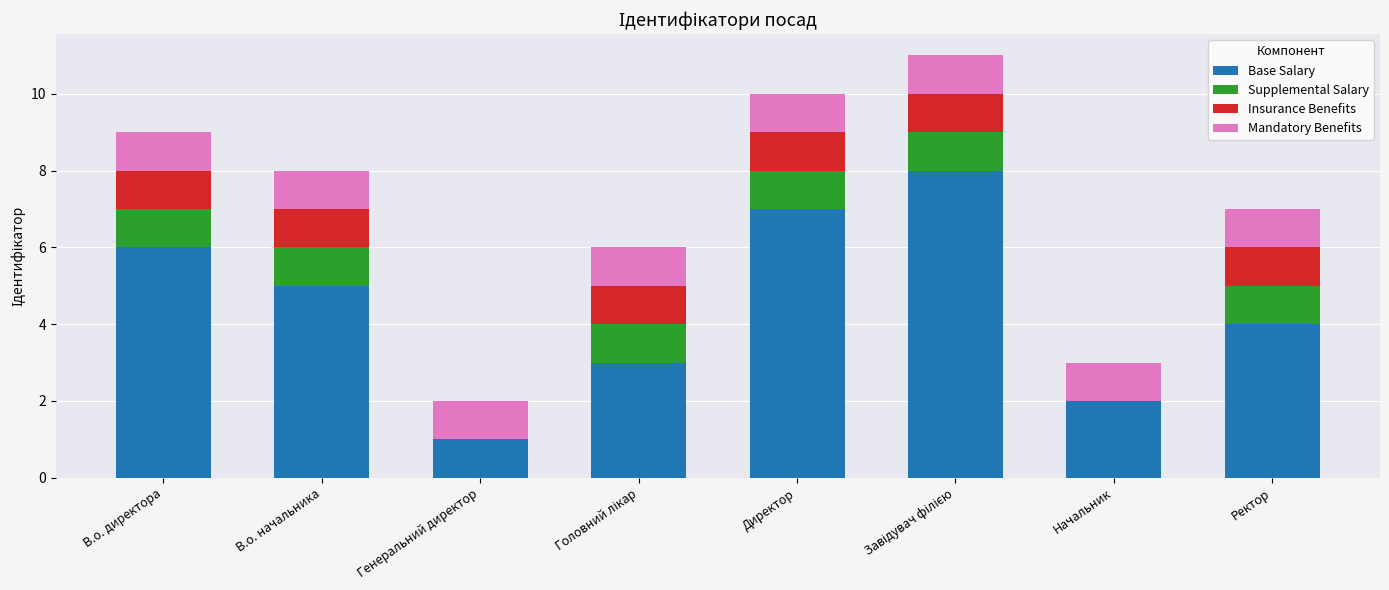

How many series are shown in this chart?

4